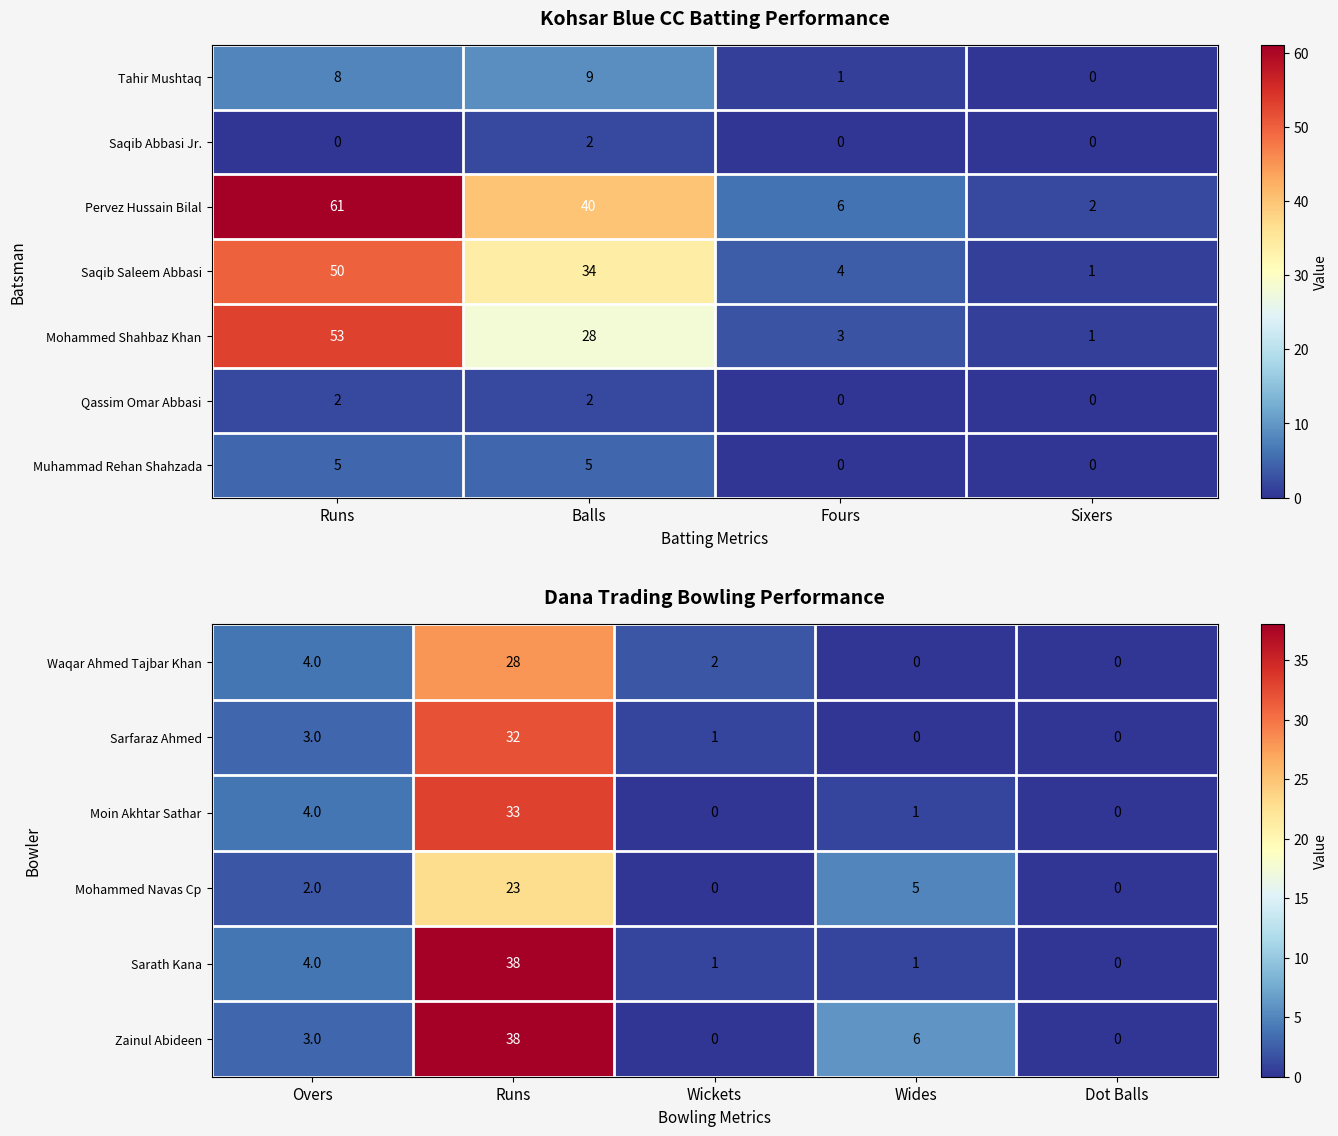

Is the value of Pervez Hussain Bilal at Balls greater than the value of Tahir Mushtaq at Fours?

Yes